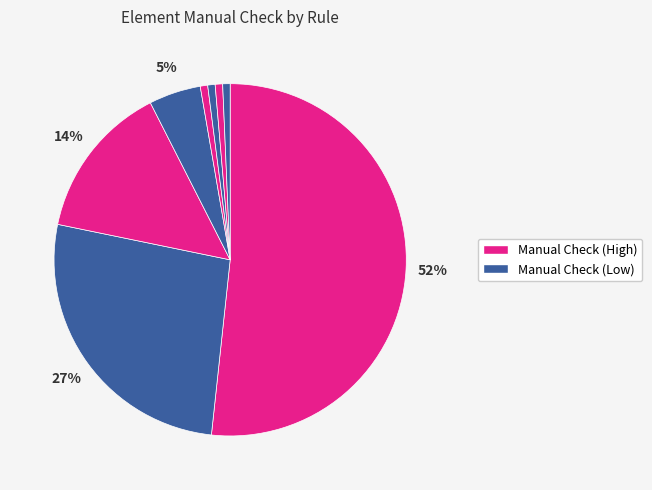

How many slices are in this pie chart?

8